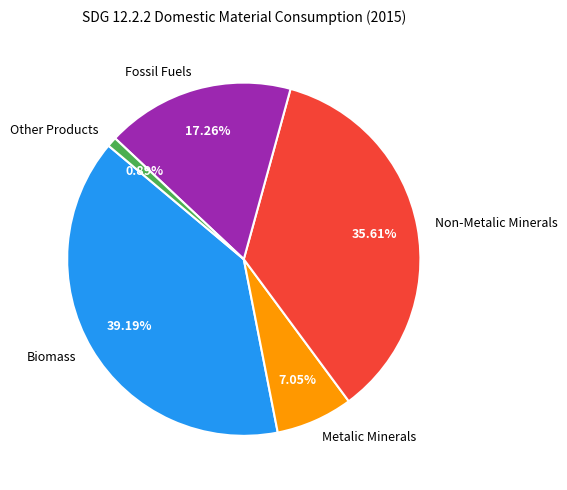

Does Other Products represent more than half of the total?

No